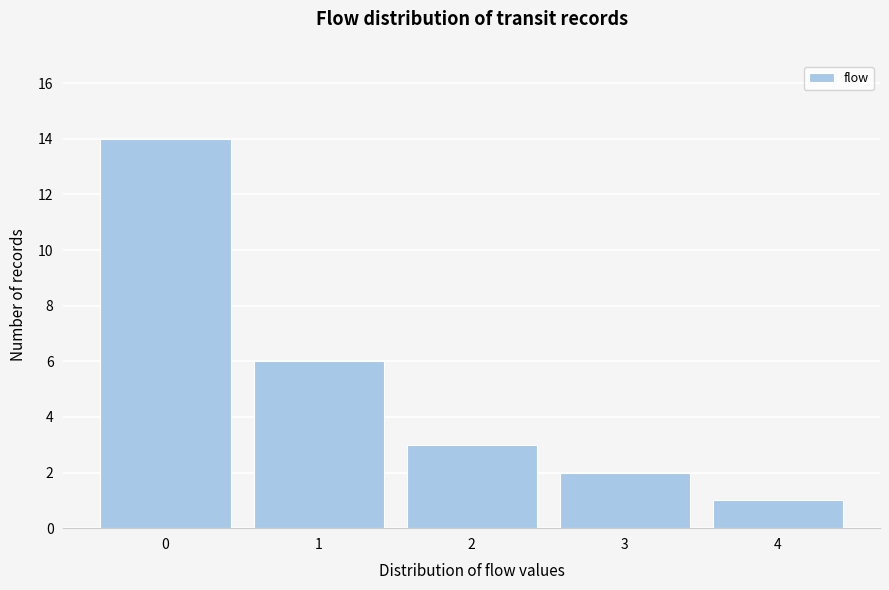

Reading left to right, list all the values displayed in this chart.

0=14	1=6	2=3	3=2	4=1